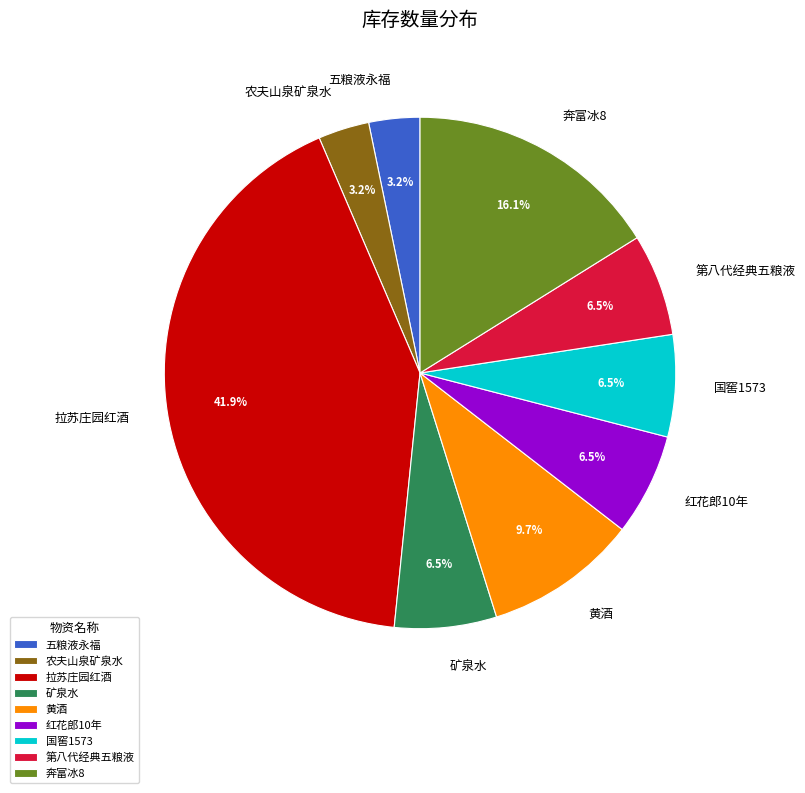

Which slice is the largest?

拉苏庄园红酒